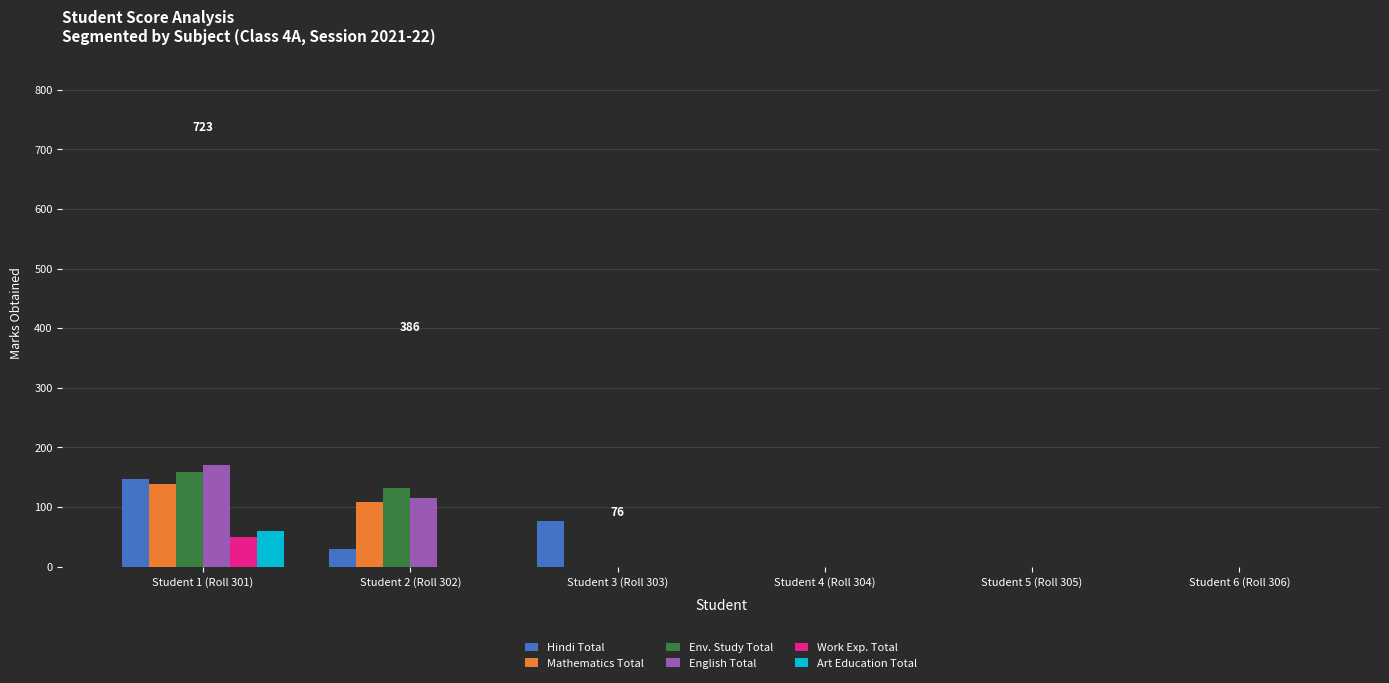

Which series has the widest spread of values?

English Total